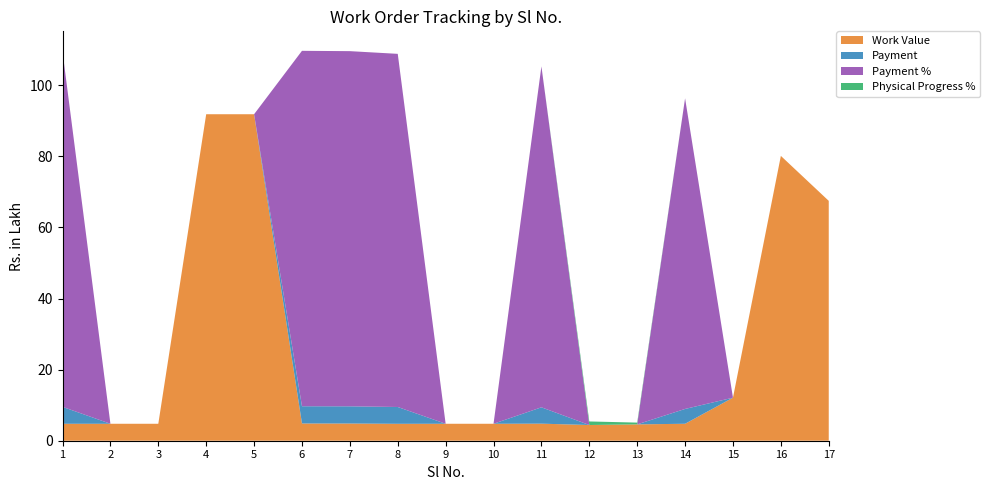

Reading left to right, extract all data points from this chart.

Work Value: 1=4.8	2=4.8	3=4.8	4=91.9	5=91.9	6=4.8	7=4.8	8=4.8	9=4.8	10=4.8	11=4.8	12=4.4	13=4.6	14=4.8	15=12.1	16=80.1	17=67.5
Payment: 1=4.8	2=0.0	3=0.0	4=0.0	5=0.0	6=4.8	7=4.8	8=4.7	9=0.0	10=0.0	11=4.6	12=0.0	13=0.0	14=4.2	15=0.0	16=0.0	17=0.0
Payment %: 1=99.9	2=0.0	3=0.0	4=0.0	5=0.0	6=100.0	7=99.9	8=99.4	9=0.0	10=0.0	11=95.9	12=0.0	13=0.0	14=87.4	15=0.0	16=0.0	17=0.0
Physical Progress %: 1=0.0	2=0.0	3=0.0	4=0.0	5=0.0	6=0.0	7=0.0	8=0.0	9=0.0	10=0.0	11=0.0	12=1.0	13=0.5	14=0.0	15=0.0	16=0.0	17=0.0